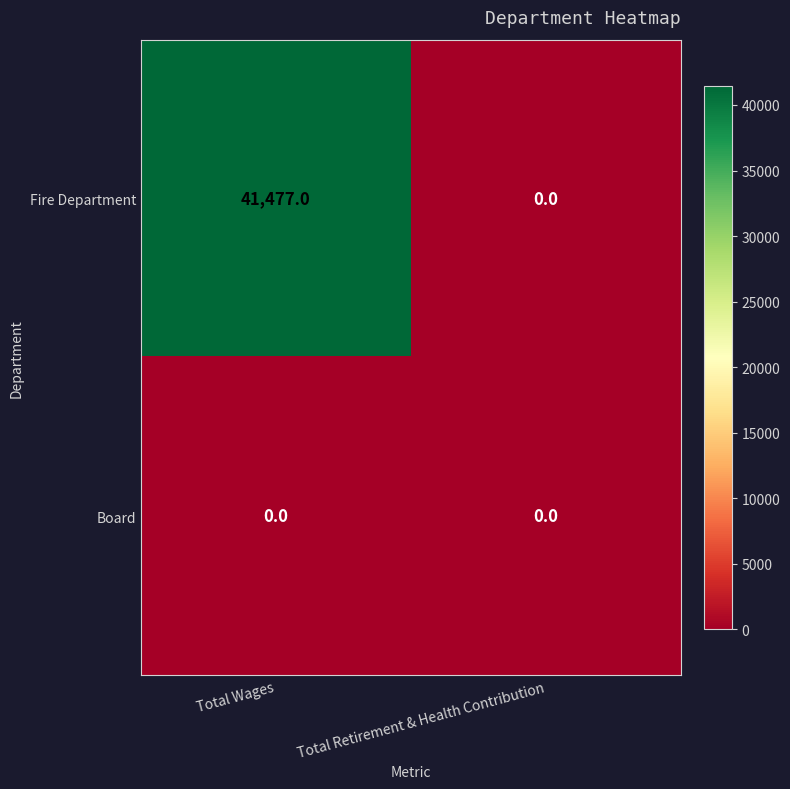

List the series in order of their overall mean, highest first.

Fire Department, Board